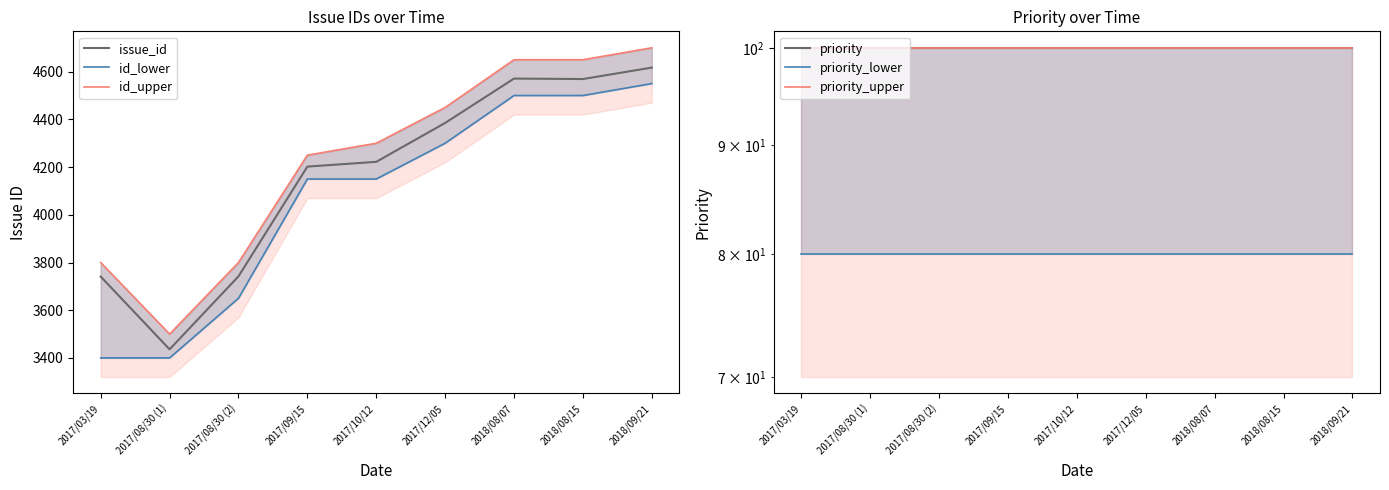

True or false: id_upper and issue_id cross at least once.

False